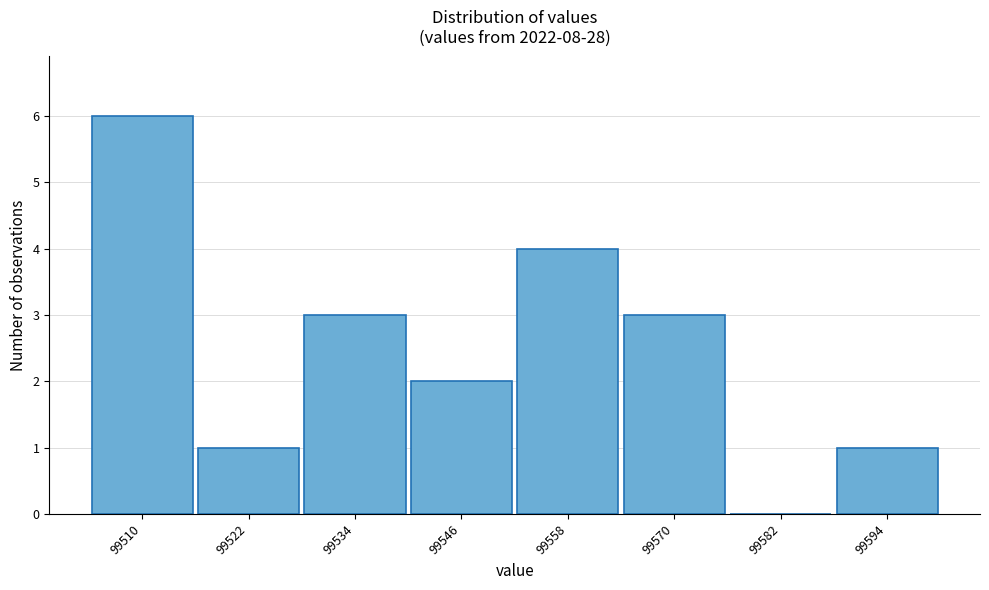

Reading right to left, list all the values displayed in this chart.

99594=1	99582=0	99570=3	99558=4	99546=2	99534=3	99522=1	99510=6